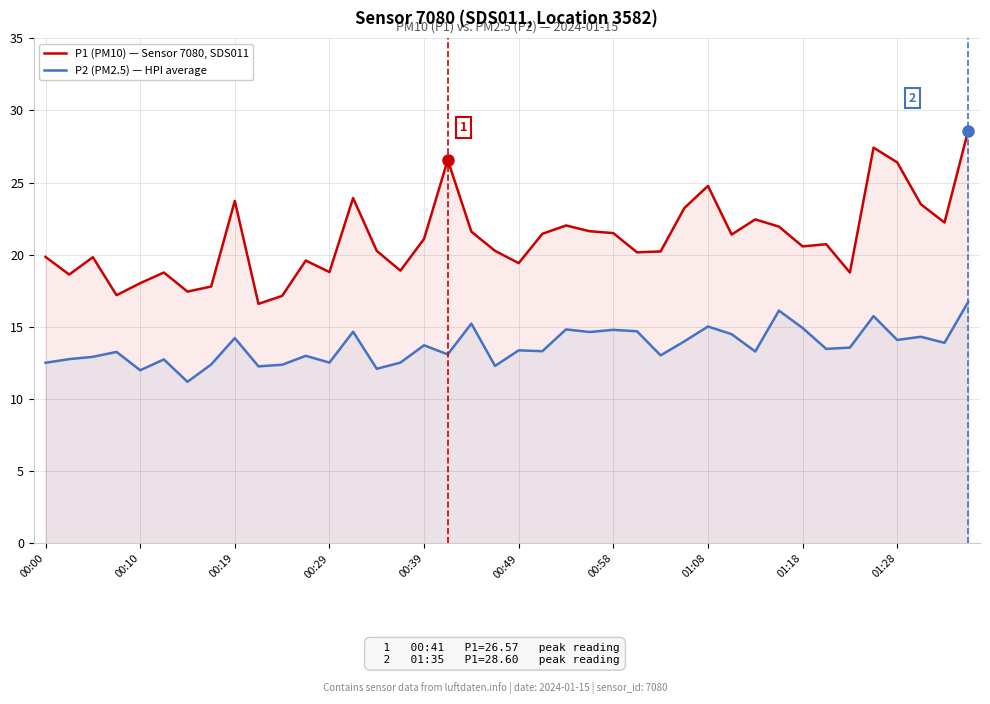

True or false: P1 (PM10) — Sensor 7080, SDS011 has more than 1 points higher than both neighbors.

True